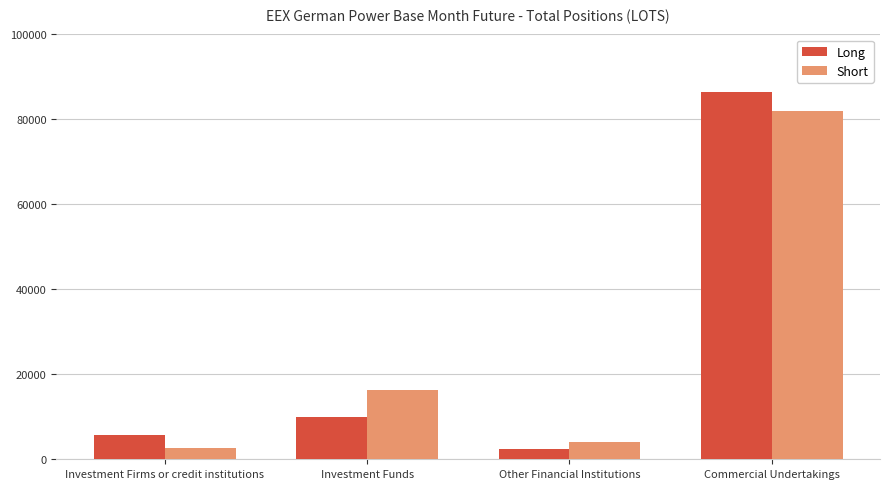

Which category has the highest value across all series?

Commercial Undertakings